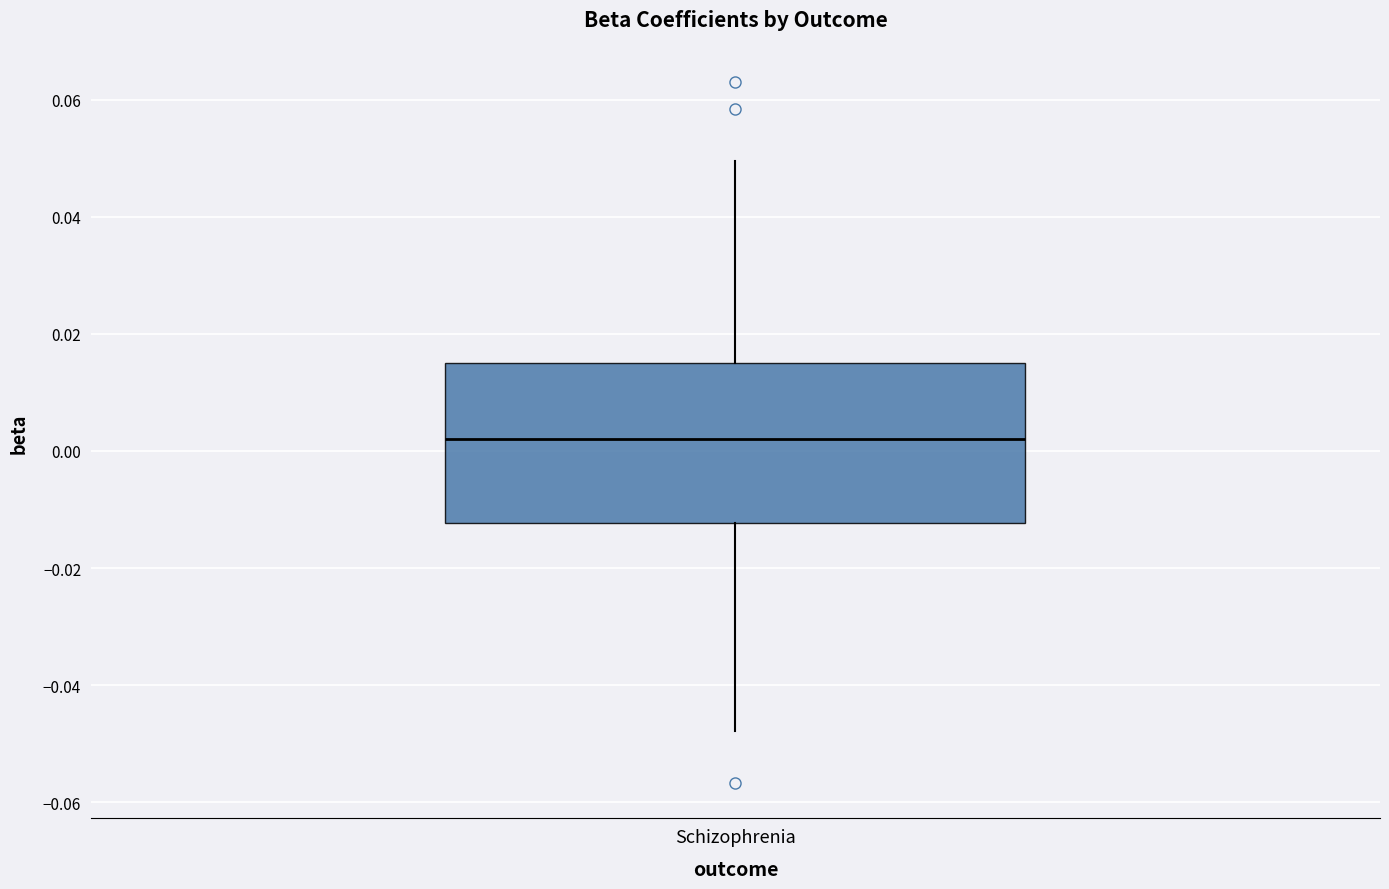

Where does the upper whisker of the box for Schizophrenia end on the y-axis? The values are not printed on the chart, so give them approximately, as read against the axis.

0.050